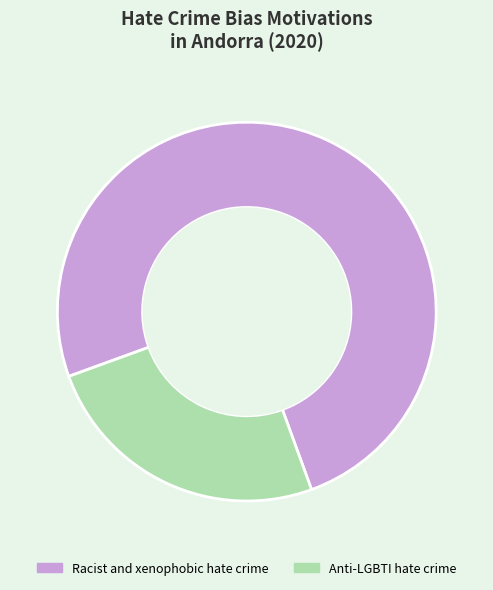

Which slice is the largest?

Racist and xenophobic hate crime